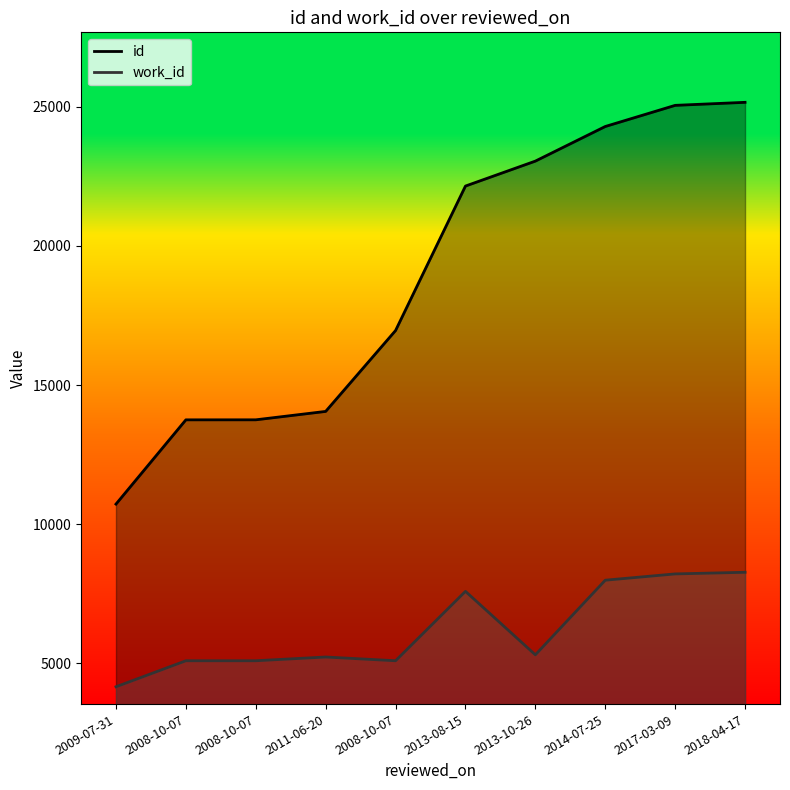

What are all the series names shown in the legend?

id, work_id